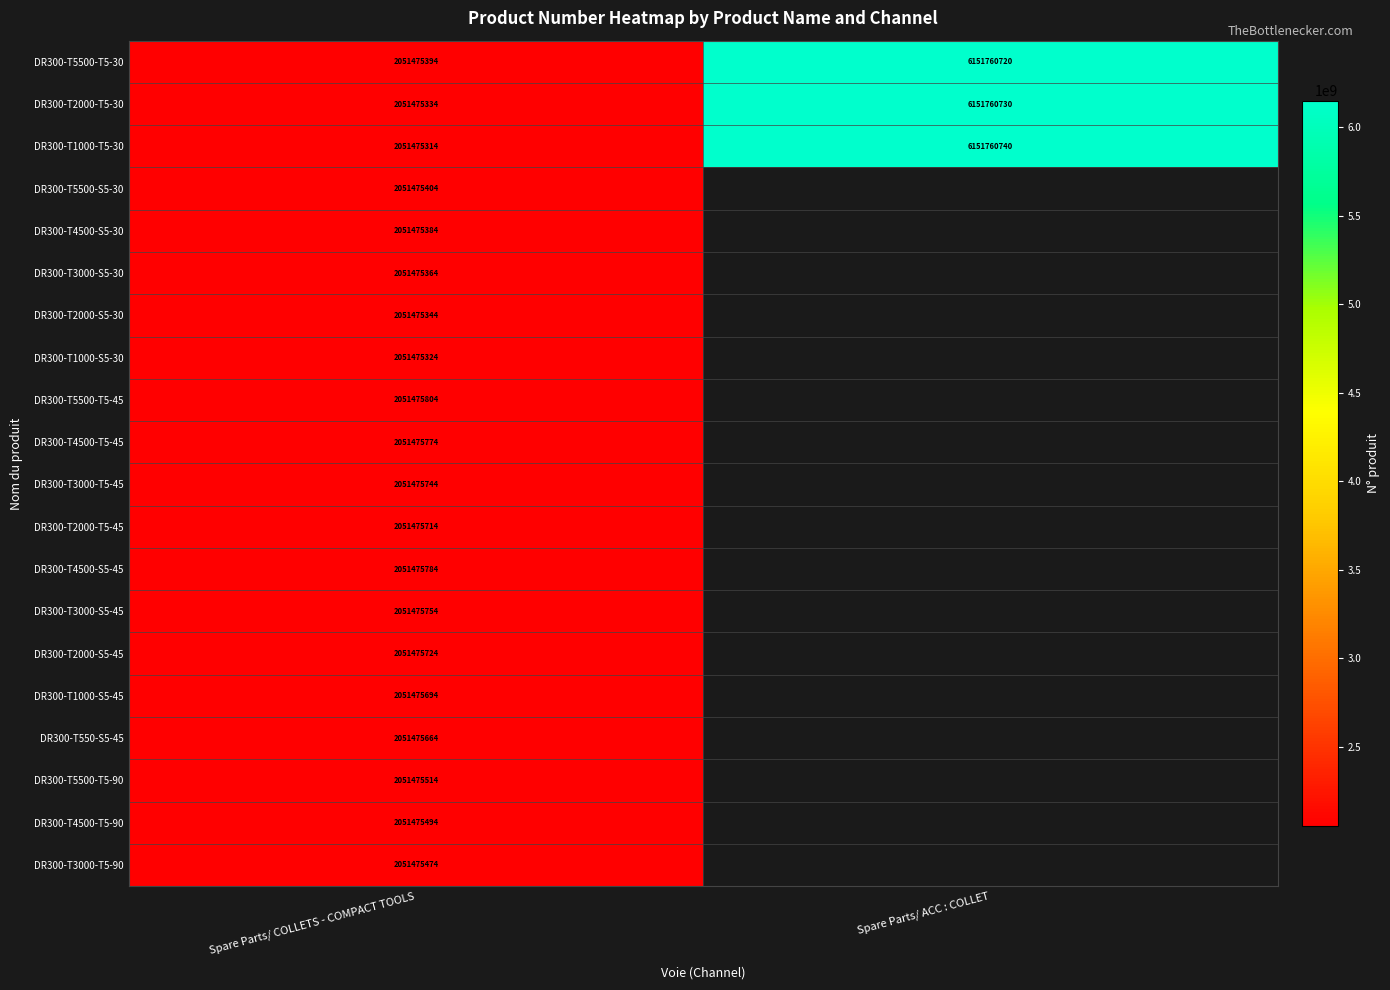

Count the number of categories in the chart.

2